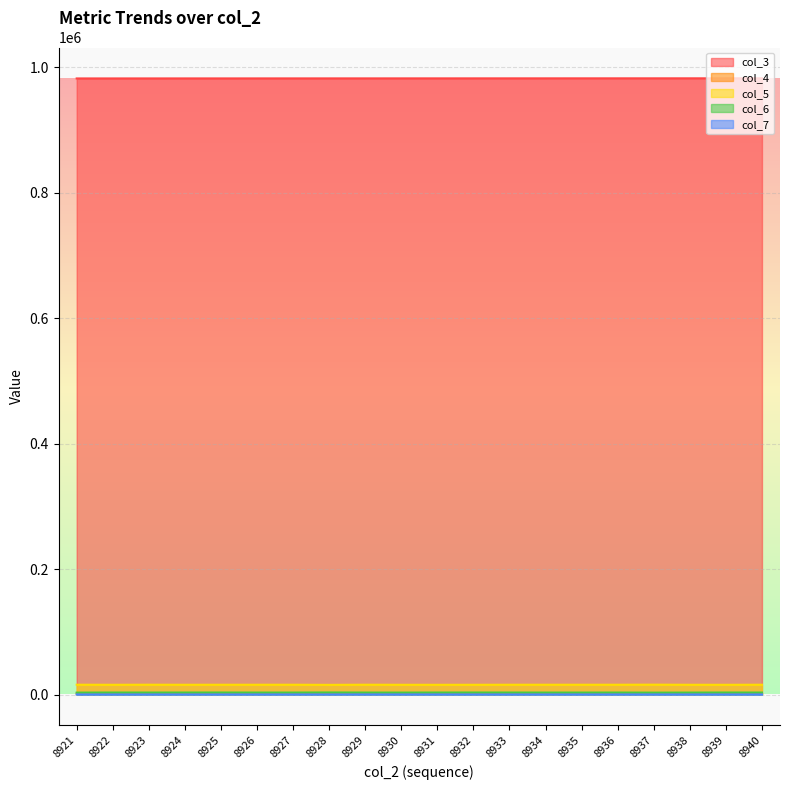

Reading left to right, extract all data points from this chart.

col_3: 8921=982336	8922=982347	8923=982358	8924=982370	8925=982381	8926=982392	8927=982403	8928=982415	8929=982426	8930=982437	8931=982449	8932=982460	8933=982471	8934=982482	8935=982494	8936=982505	8937=982516	8938=982528	8939=982539	8940=982550
col_4: 8921=1558	8922=1612	8923=1547	8924=1595	8925=1532	8926=1608	8927=1551	8928=1579	8929=1516	8930=1659	8931=1583	8932=1577	8933=1571	8934=1566	8935=1611	8936=1543	8937=1620	8938=1634	8939=1595	8940=1531
col_5: 8921=15596	8922=15481	8923=15600	8924=15517	8925=15549	8926=15553	8927=15579	8928=15359	8929=15598	8930=15482	8931=15459	8932=15491	8933=15553	8934=15570	8935=15568	8936=15566	8937=15685	8938=15503	8939=15474	8940=15577
col_6: 8921=3036	8922=3140	8923=3096	8924=3136	8925=3162	8926=3091	8927=3097	8928=3236	8929=3087	8930=3052	8931=3144	8932=3165	8933=3132	8934=3085	8935=3076	8936=3113	8937=2977	8938=3058	8939=3155	8940=3106
col_7: 8921=72	8922=52	8923=55	8924=40	8925=57	8926=61	8927=56	8928=63	8929=78	8930=75	8931=74	8932=59	8933=62	8934=61	8935=56	8936=65	8937=56	8938=65	8939=56	8940=59